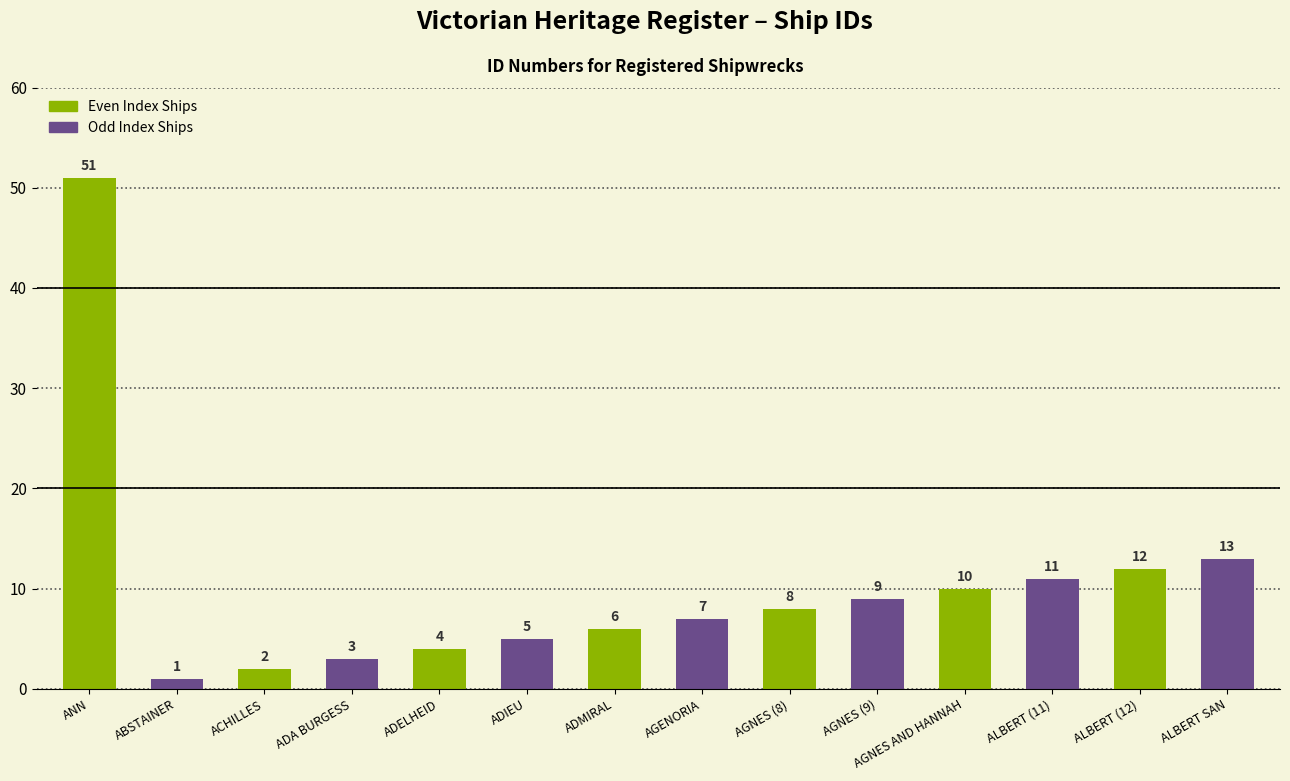

Which series has the largest range (max minus min)?

Even Index Ships